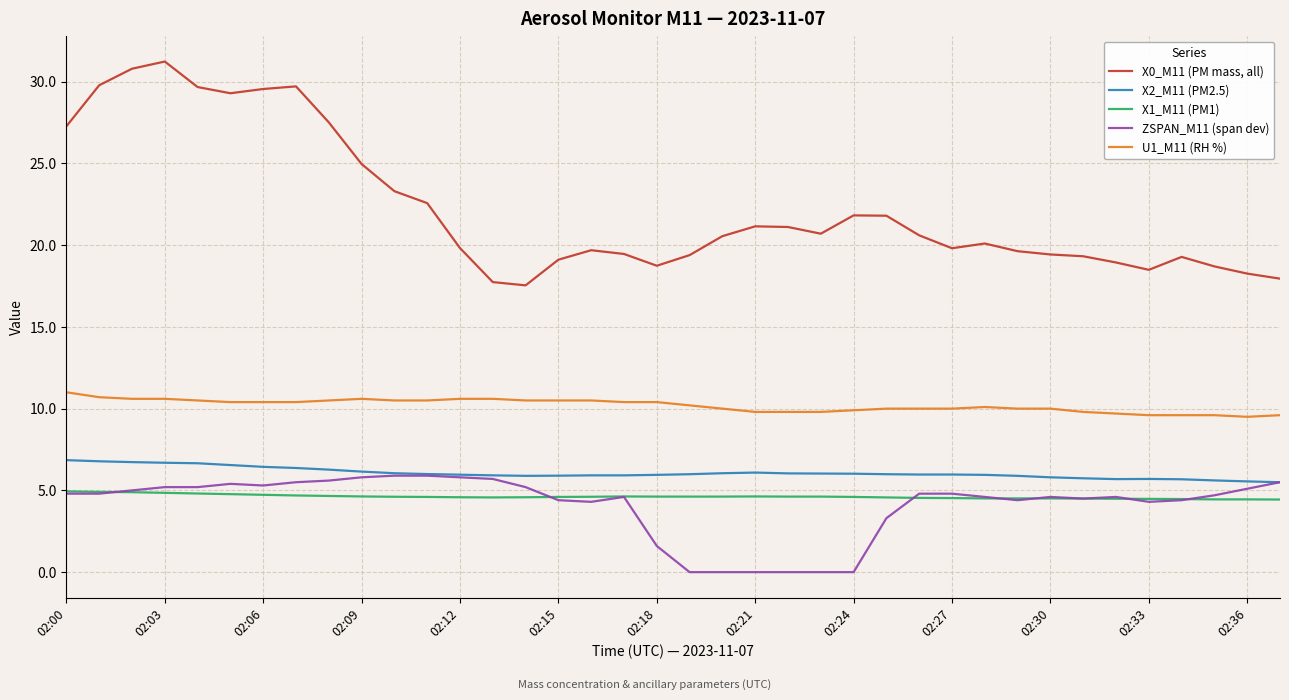

What is the maximum value shown in the chart?

31.2